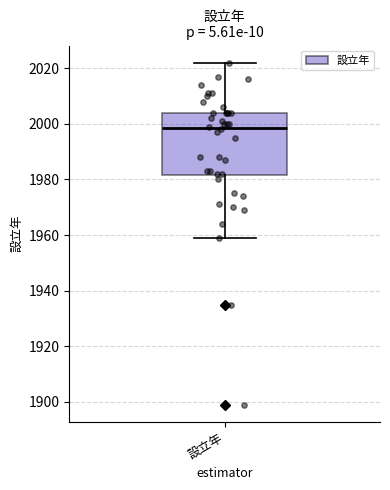

Where does the upper whisker of the box for 設立年 end on the y-axis? The values are not printed on the chart, so give them approximately, as read against the axis.

2022